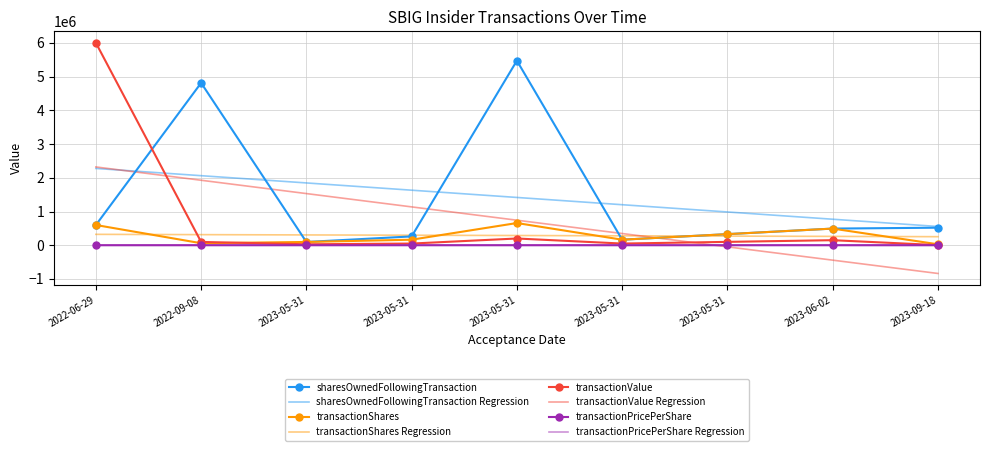

What is the total value across all series at 2023-06-02?

1729997.3